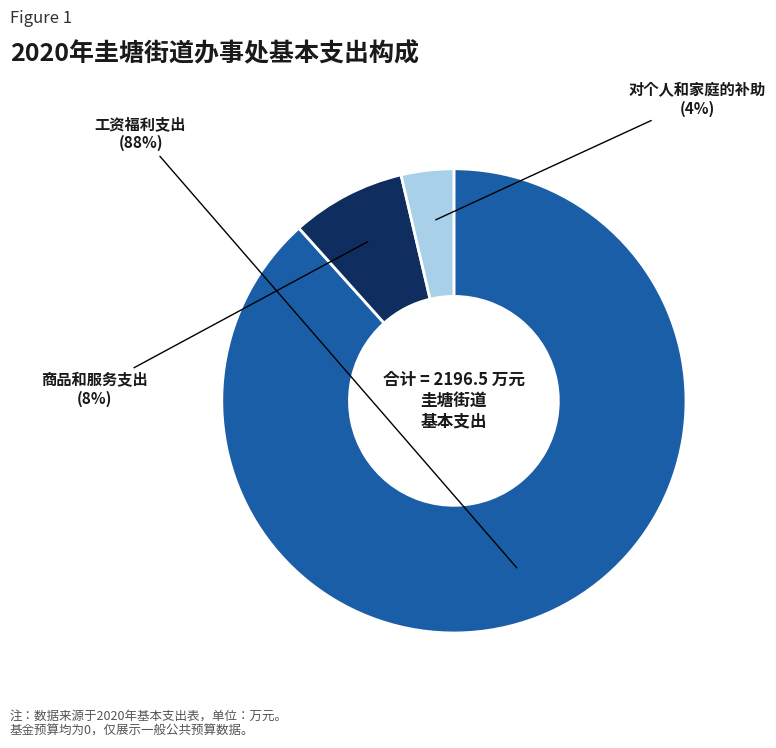

Which slice is the largest?

工资福利支出